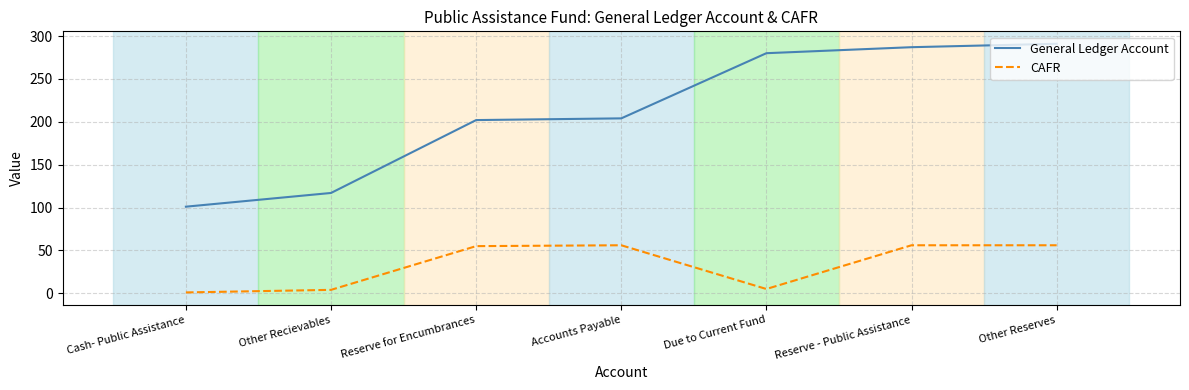

What is the maximum value for General Ledger Account?

291